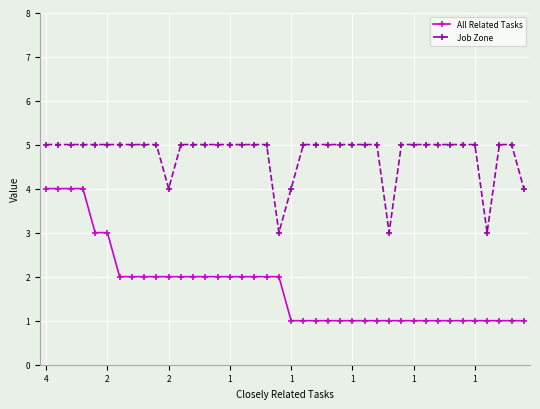

Which series has the largest total across all categories?

Job Zone